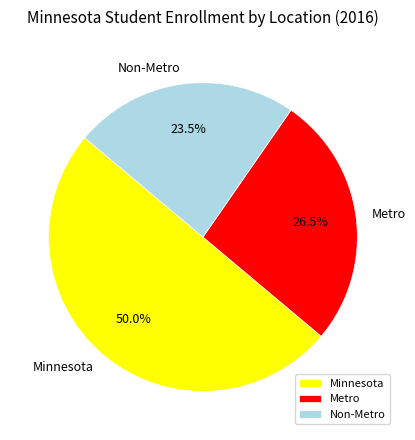

The Metro slice represents 35% of the pie. True or false?

False